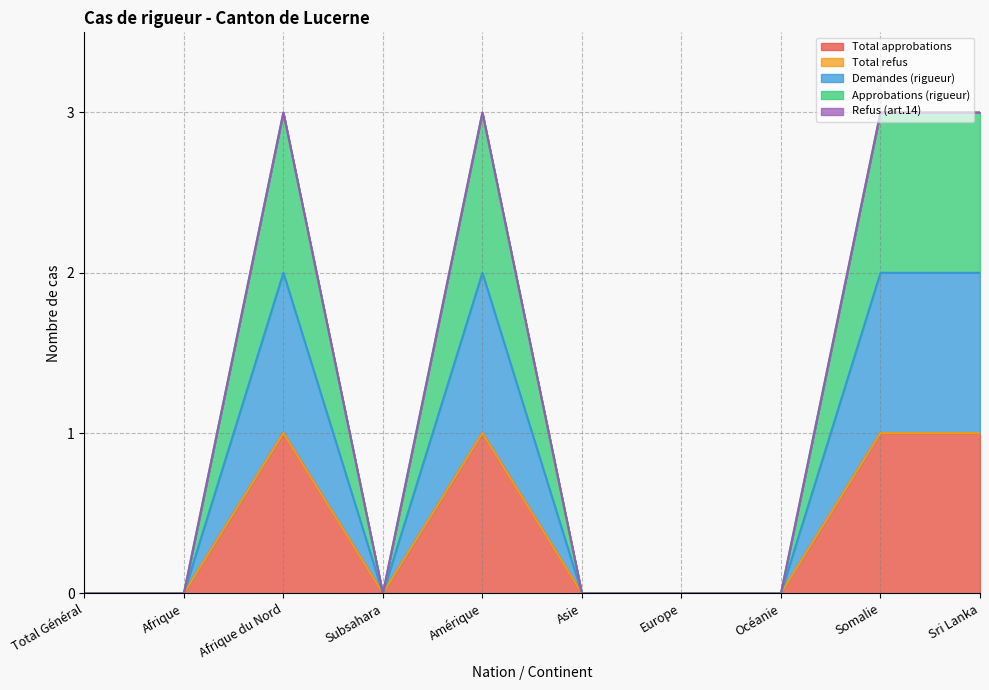

Does the chart display data point markers on the line(s)?

No